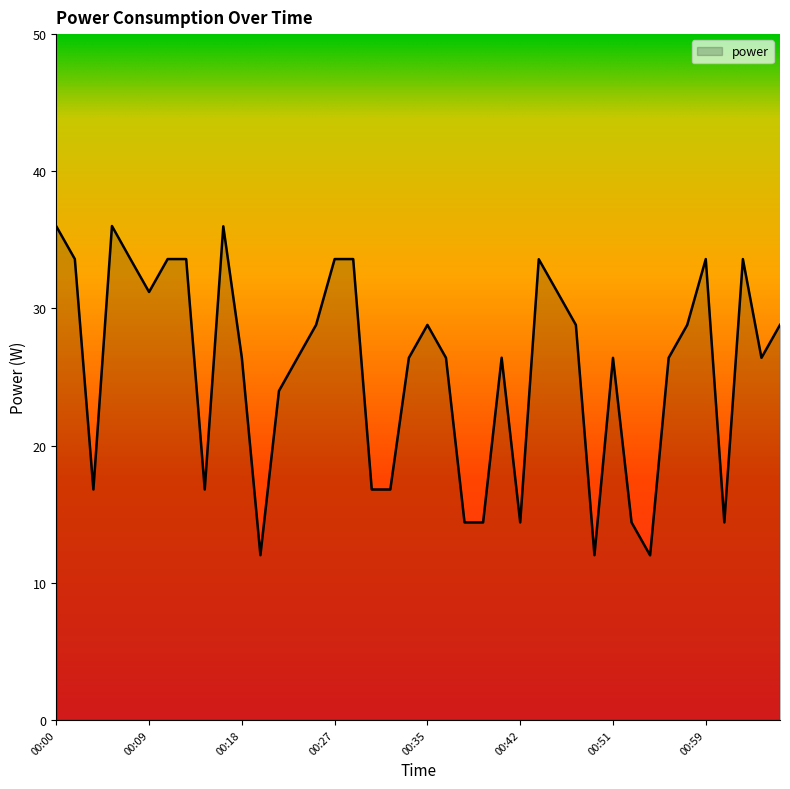

What is the greatest value displayed?

36.0